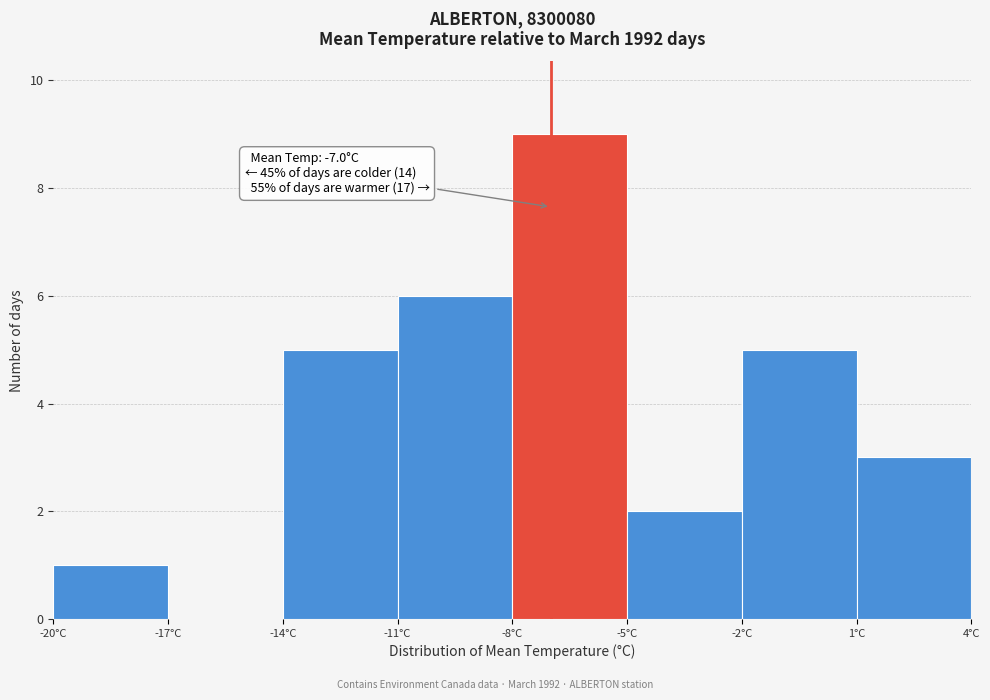

Over which range of the x-axis is the bar tallest?

-8 to -5